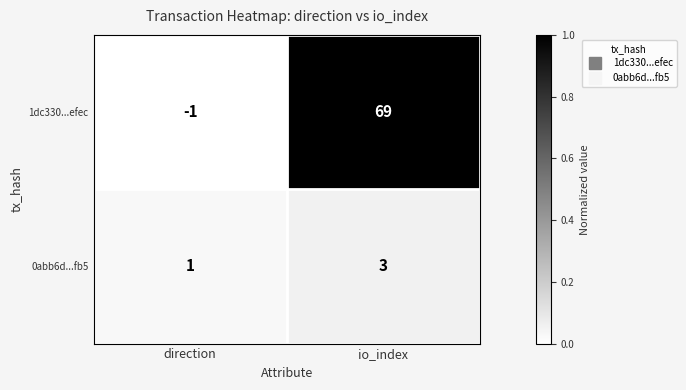

Reading left to right, extract all data points from this chart.

1dc330...efec: -1	69
0abb6d...fb5: 1	3